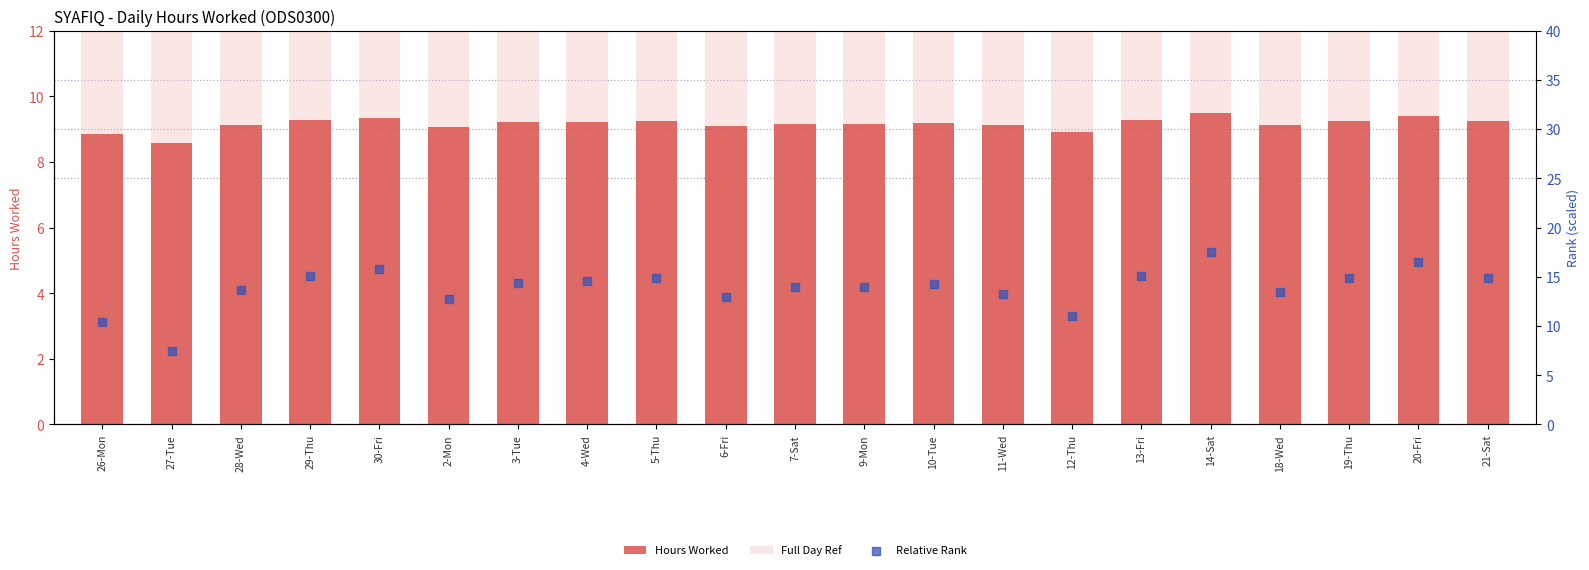

Is the value of Full Day Ref at 4-Wed greater than the value of Hours Worked at 21-Sat?

Yes